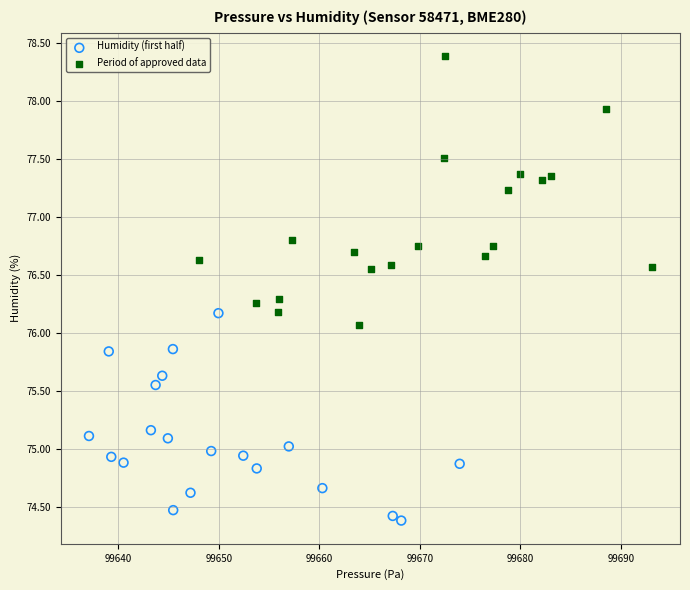

Which series contains the highest Y value?

Period of approved data